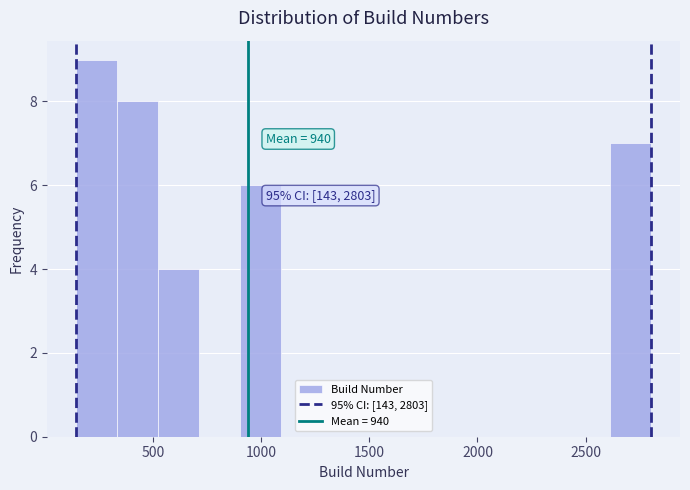

Around what value on the x-axis is the tallest bar? Give the approximate position of its centre, as read against the axis.

250